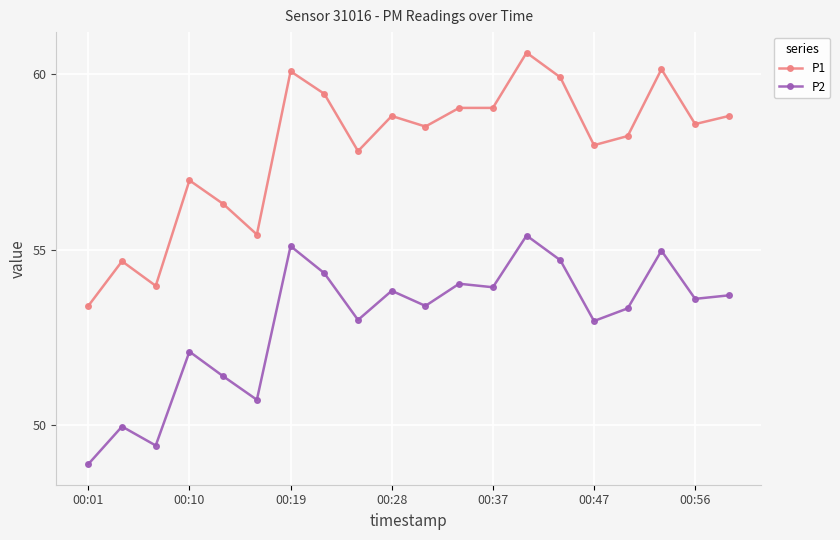

What is the value of the P2 point at the 5th from the left?

51.4